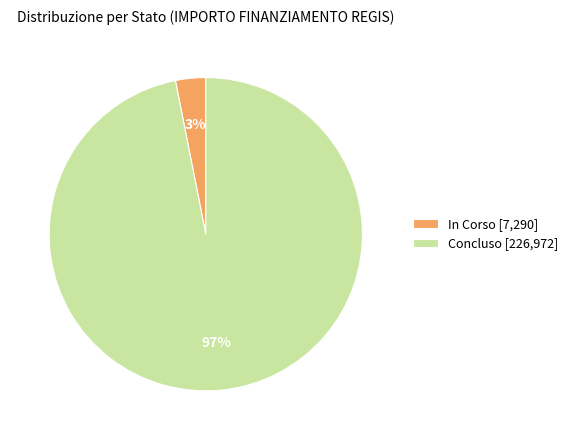

How many slices are in this pie chart?

2